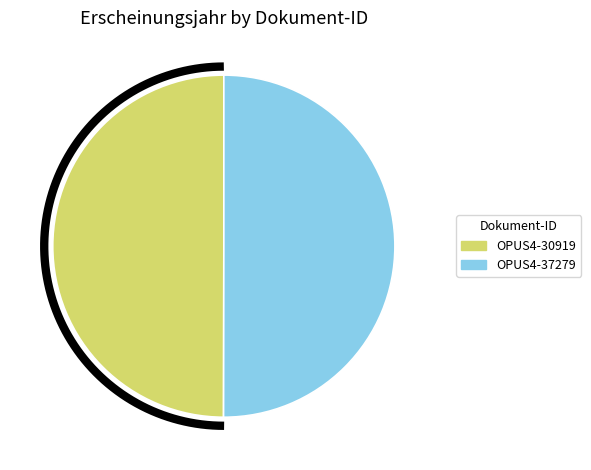

Which category has the smallest portion of the pie?

OPUS4-30919